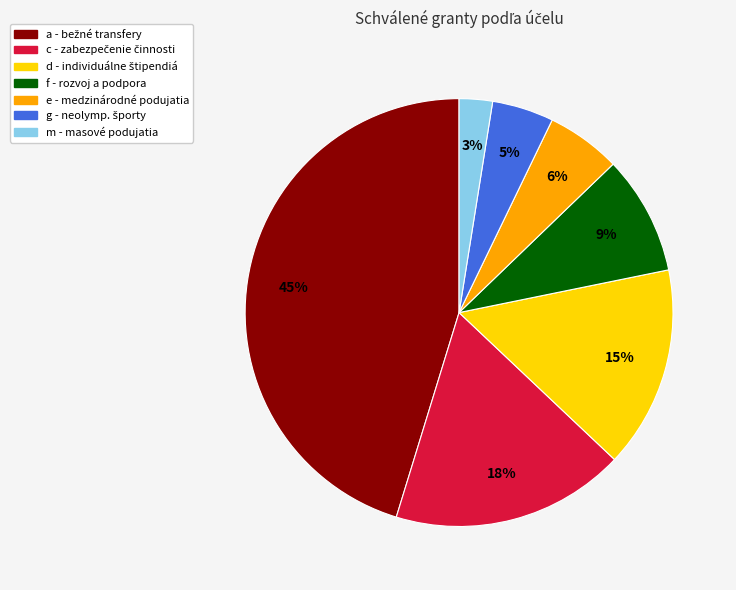

What is the smallest slice in the pie chart?

m - masové podujatia